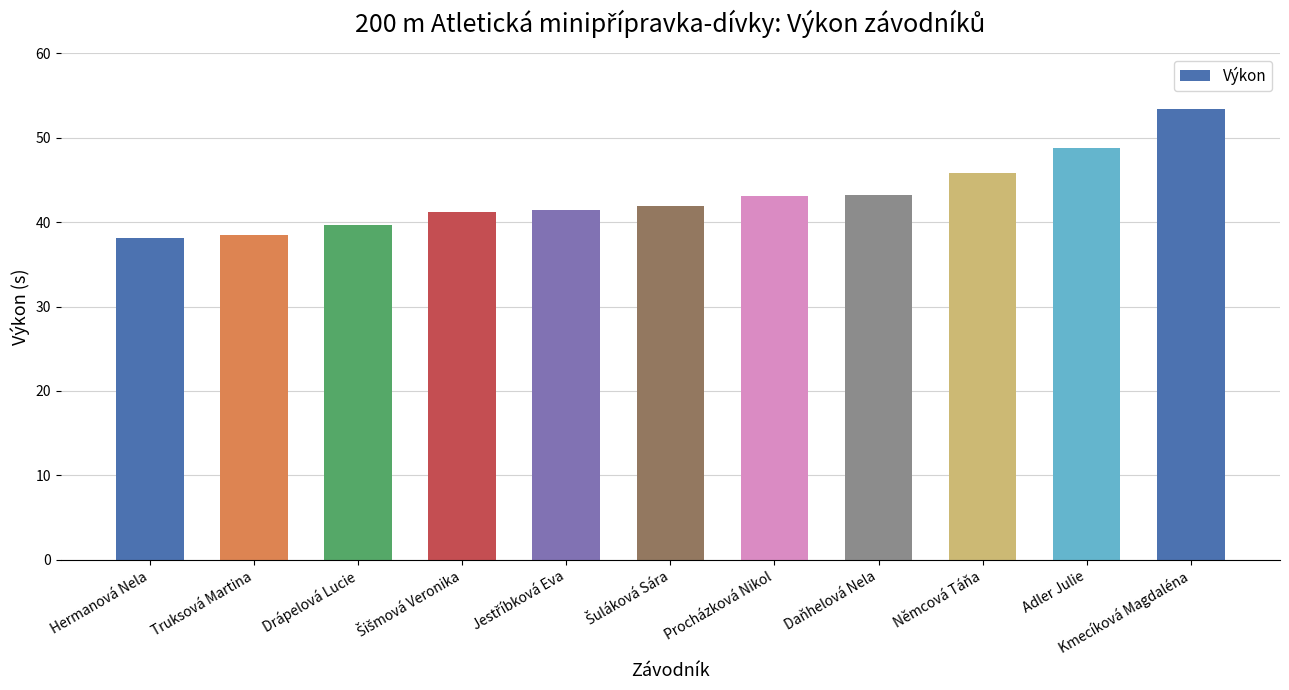

What is the average value?

43.2